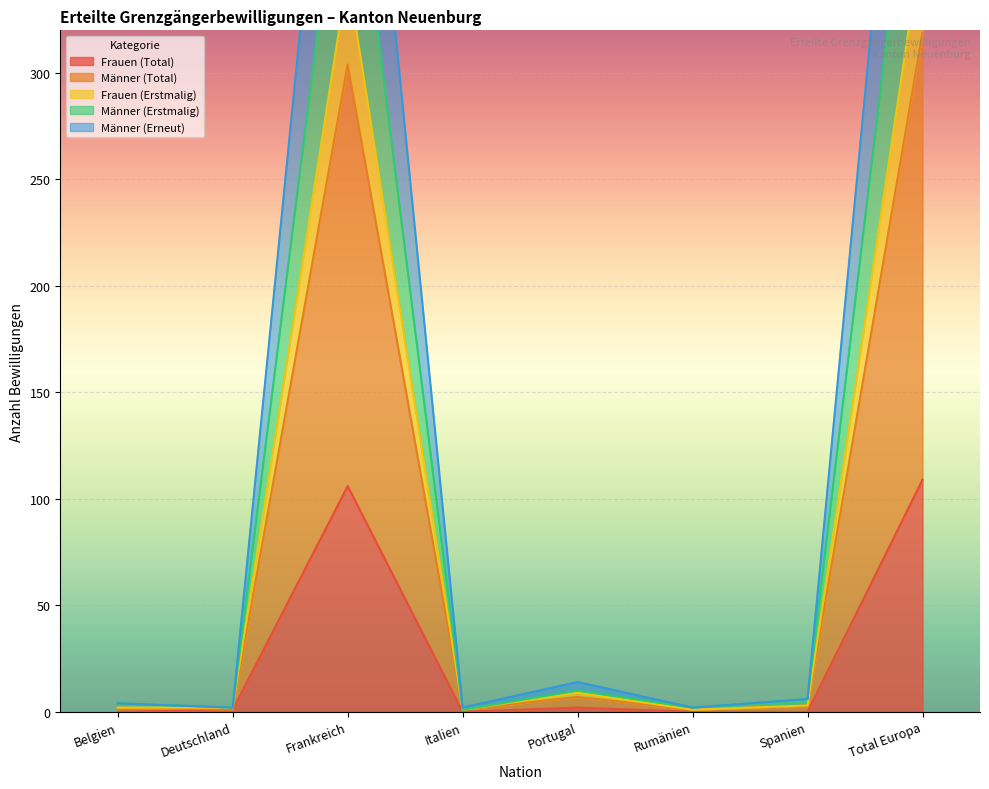

True or false: Frauen (Erstmalig) has more than 2 interior local peaks.

False